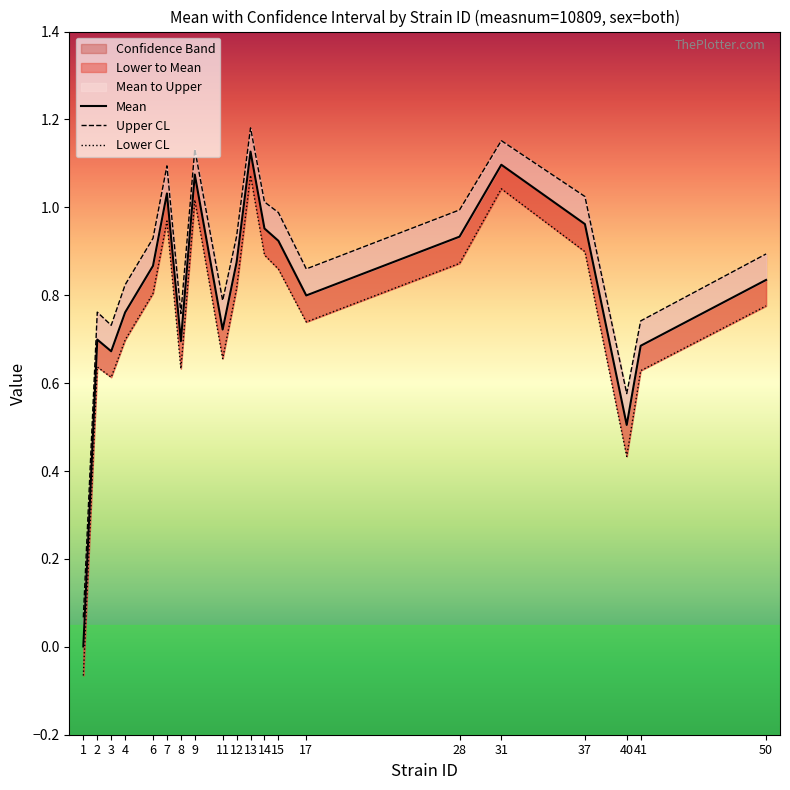

How many interior local valleys does the Upper CL series have?

5